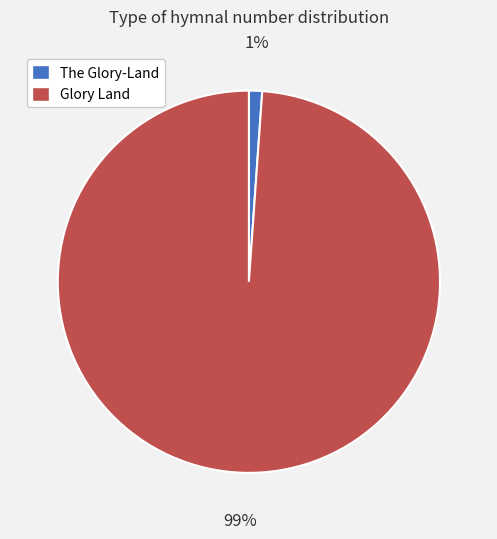

To the nearest percent, what is the average slice percentage?

50%